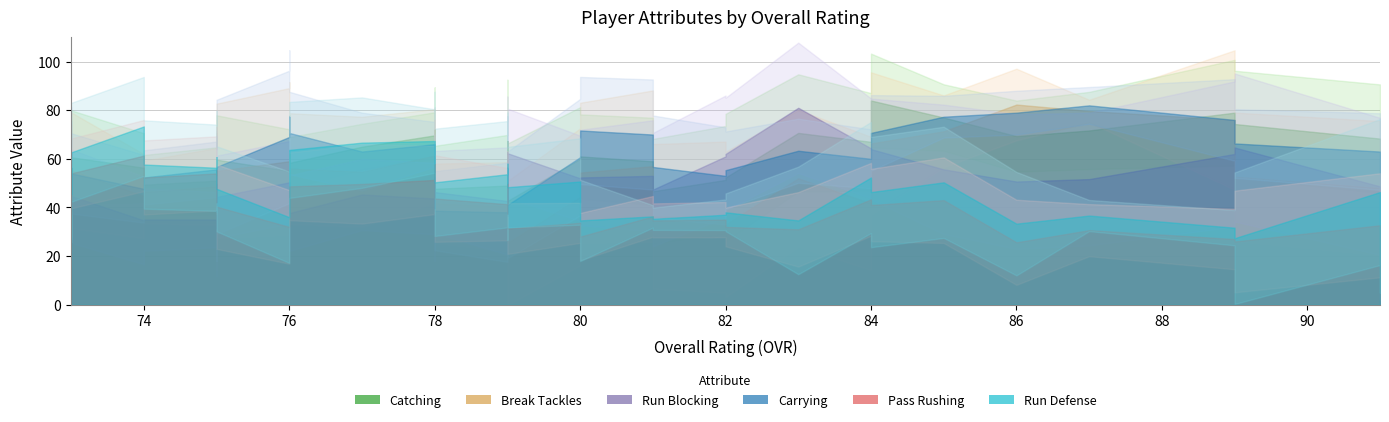

What is the sum of the run_defense values at 78 and 91?

51